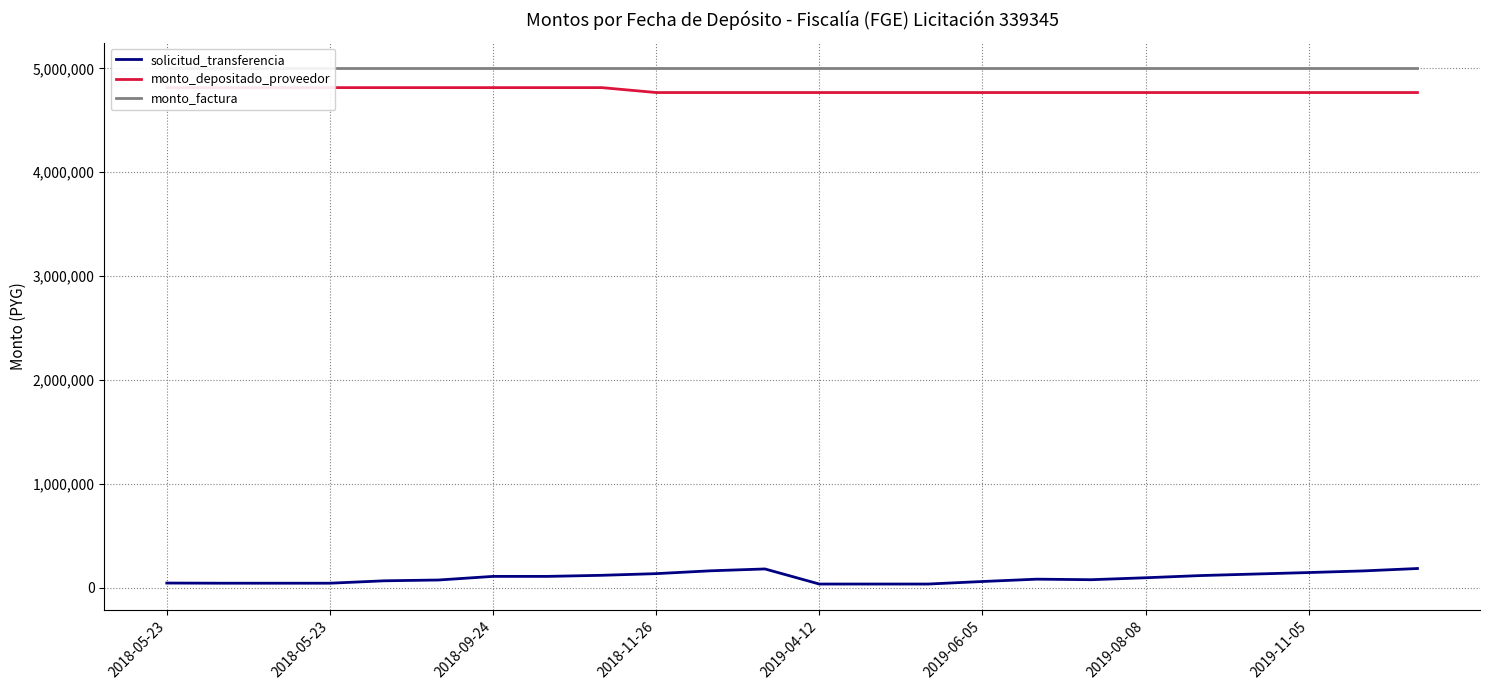

True or false: solicitud_transferencia and monto_factura intersect in this chart.

False